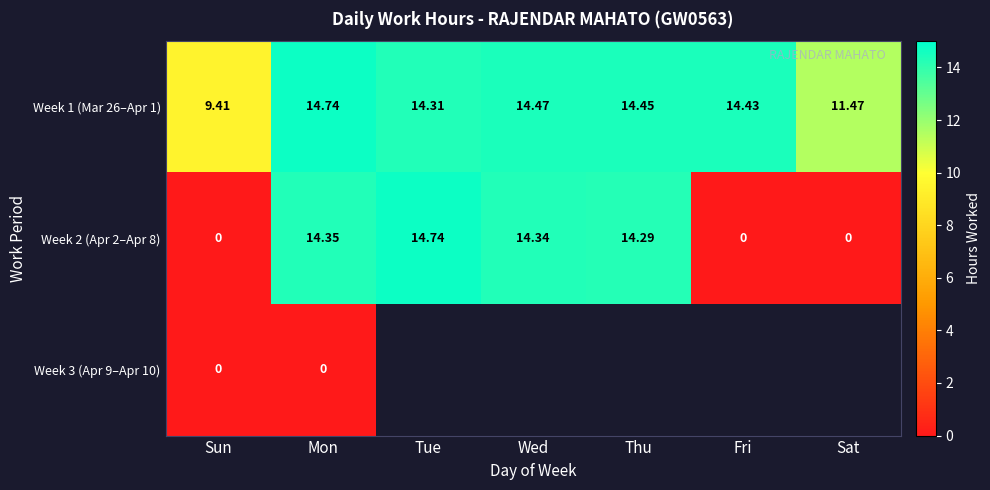

How many data points in Week 1 (Mar 26–Apr 1) are above 14?

5